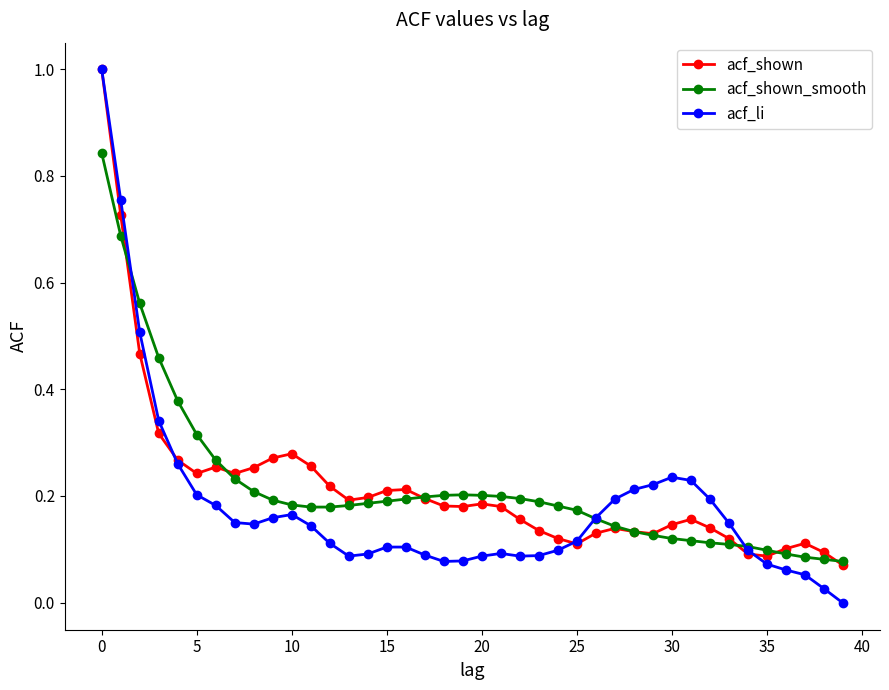

What is the greatest value displayed?

1.0